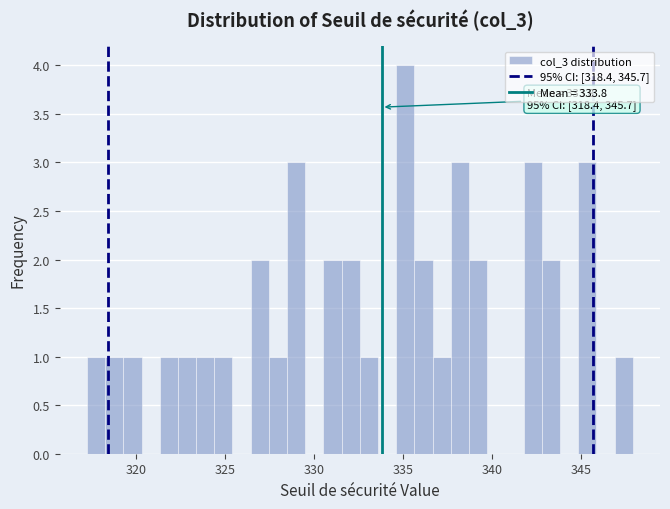

Read against the x-axis, roughly where is the centre of the tallest bar?

335.0